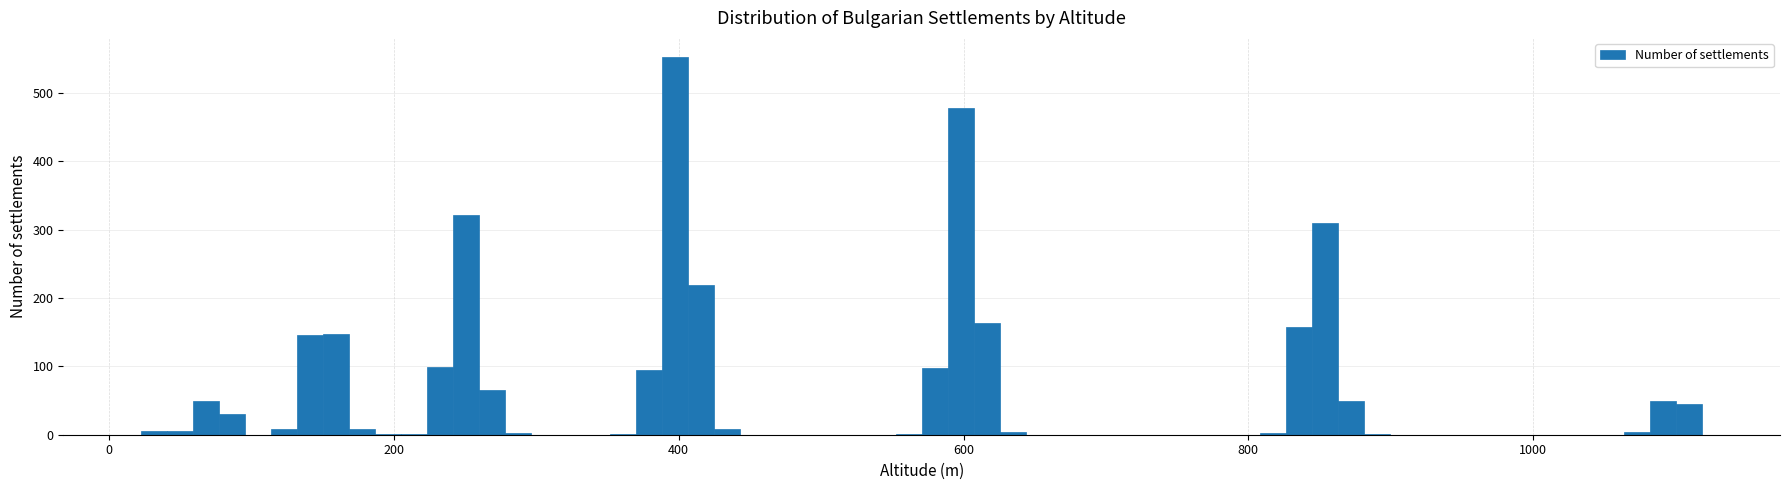

Around what value on the x-axis is the tallest bar? Give the approximate position of its centre, as read against the axis.

400